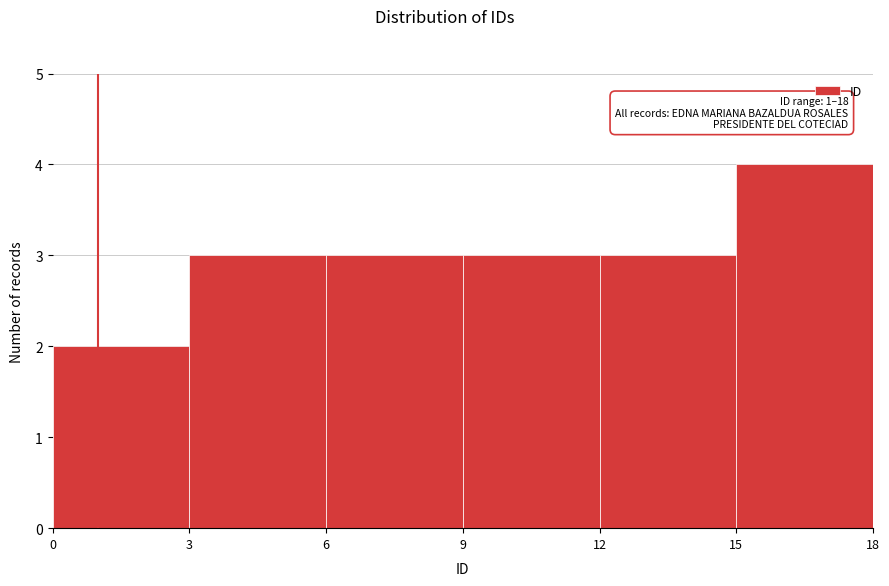

Which range on the x-axis has the tallest bar?

15 to 18